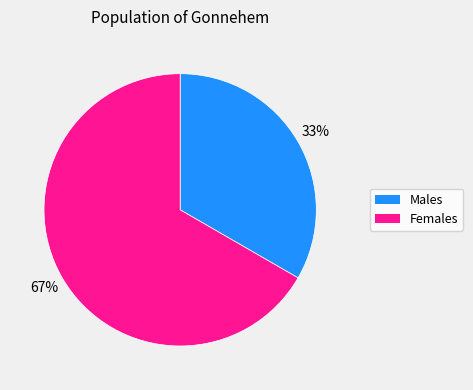

To the nearest percent, what is the average slice percentage?

50%